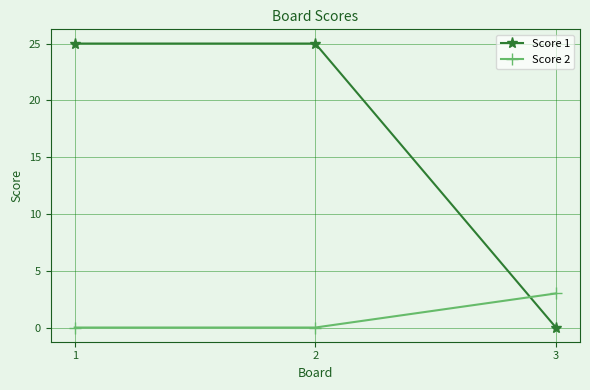

What is the sum of the Score 1 values at 3 and 2?

25